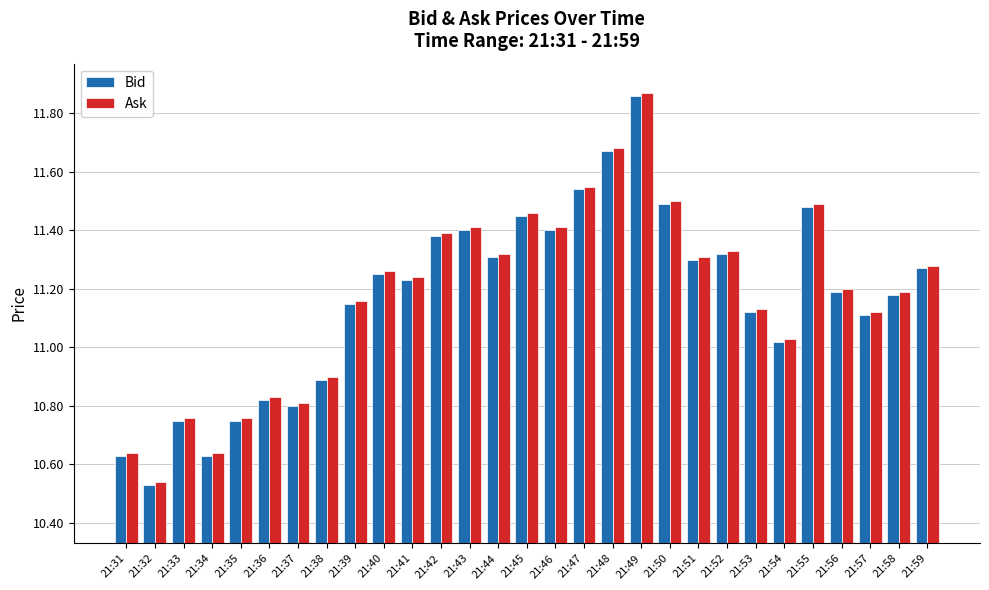

What is the sum of all Ask values?

324.2